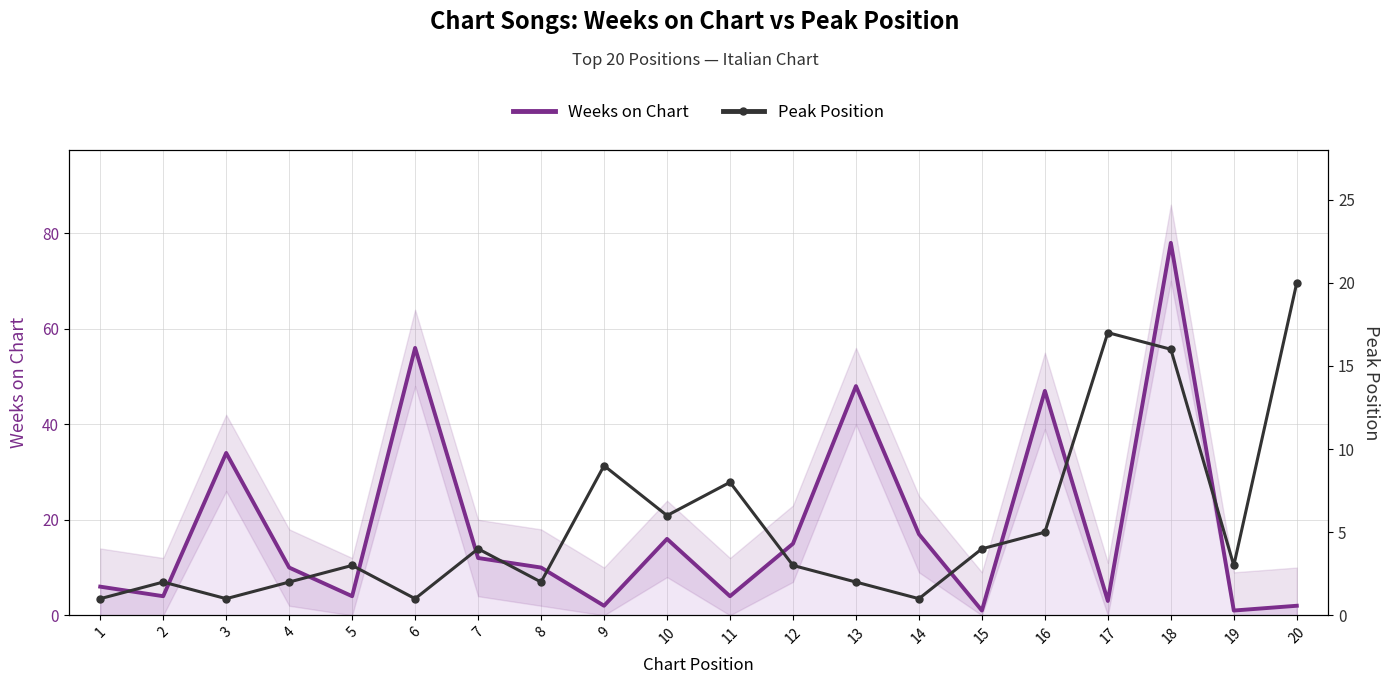

At which label does Weeks on Chart first exceed 10?

3